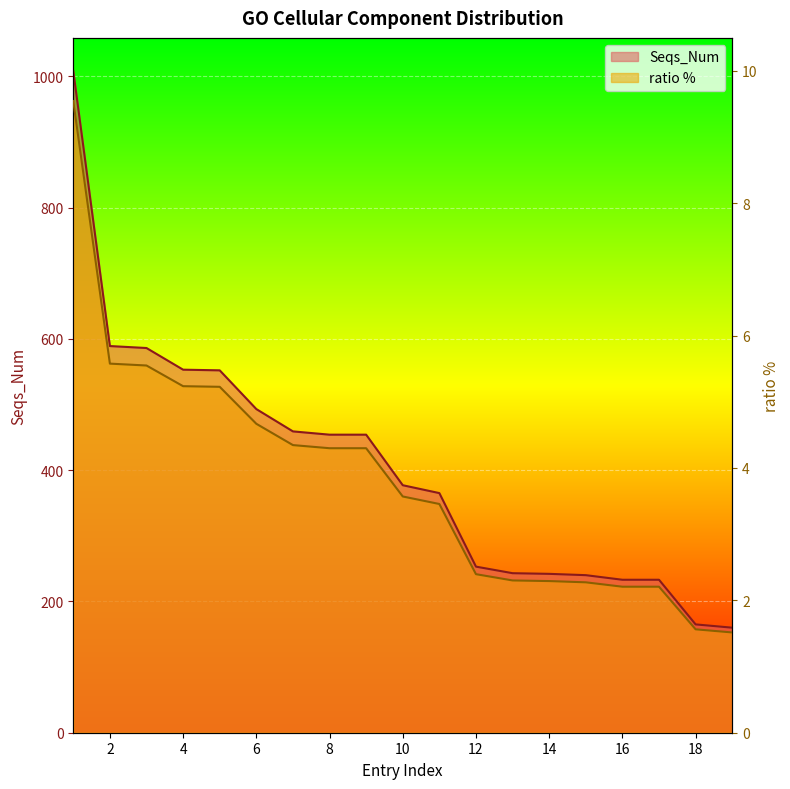

True or false: Seqs_Num and ratio % cross at least once.

False